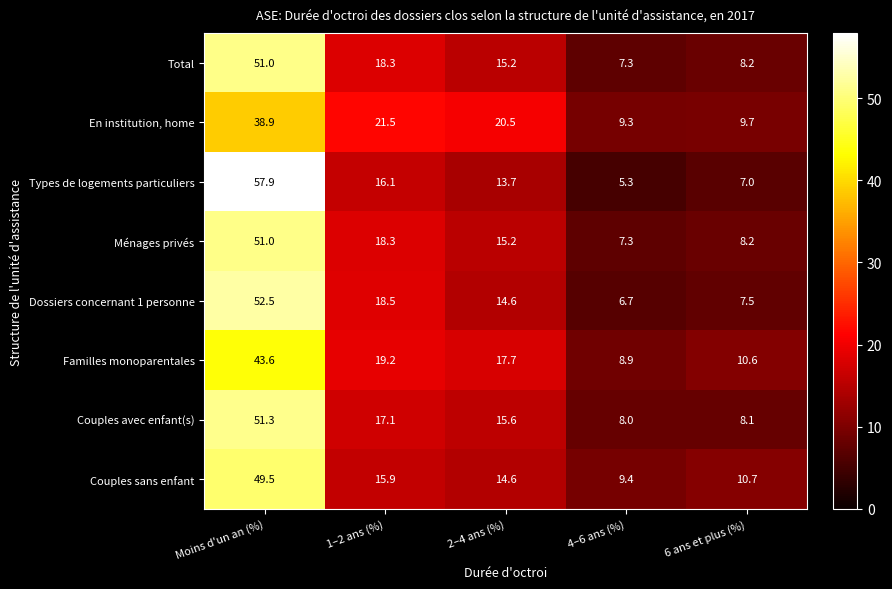

What is the approximate value of Familles monoparentales at 2–4 ans (%)?

17.7